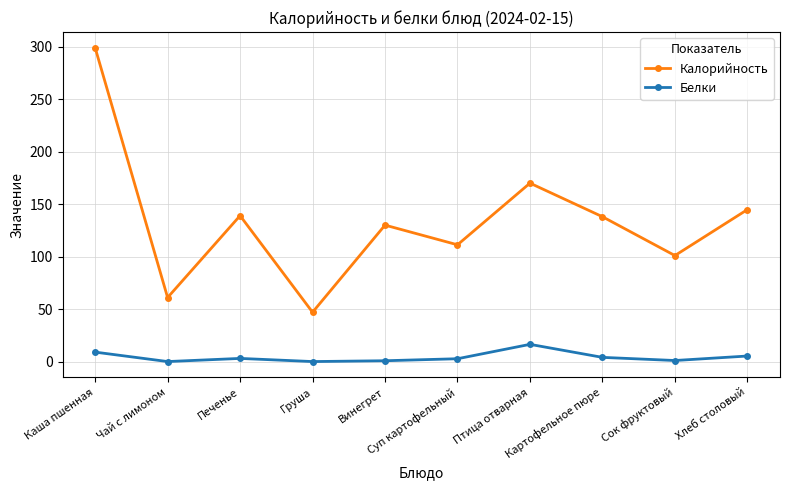

What is the sum of the Белки values at Картофельное пюре and Печенье?

7.0